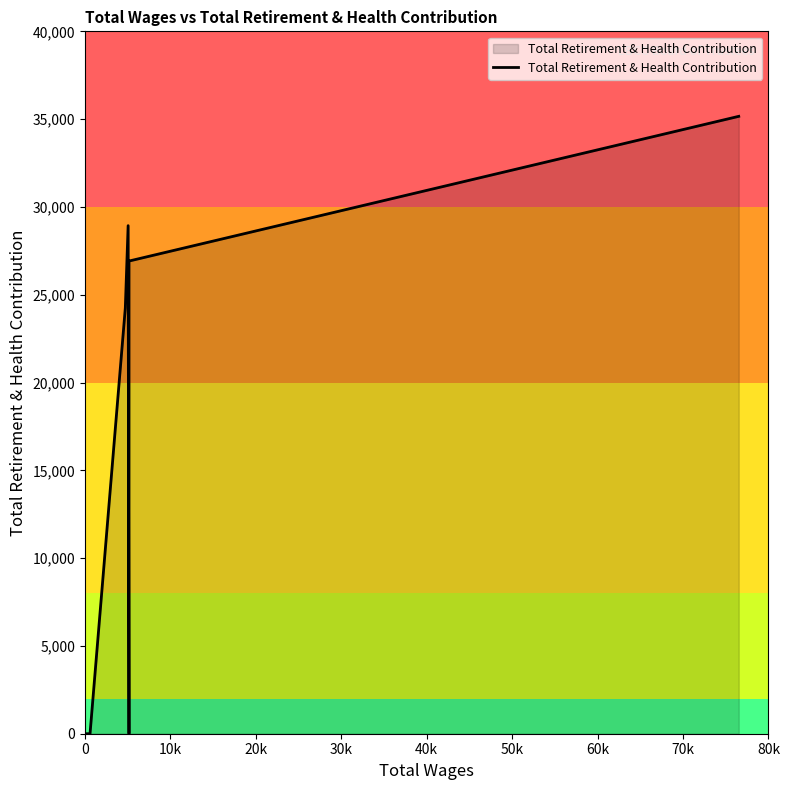

Does the chart have visible grid lines?

No